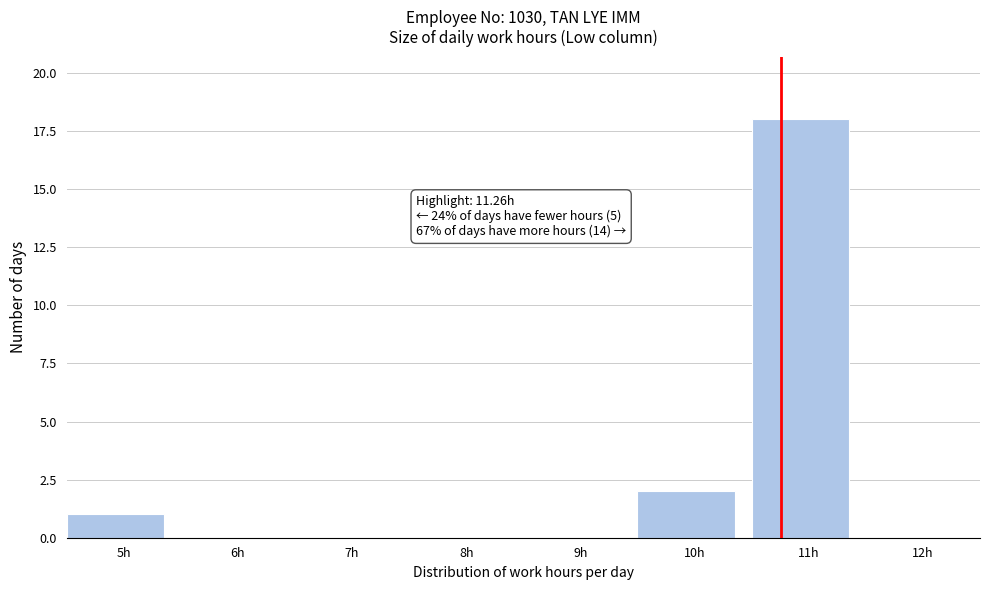

Reading right to left, transcribe all the data shown in this chart.

12h=0	11h=18	10h=2	9h=0	8h=0	7h=0	6h=0	5h=1